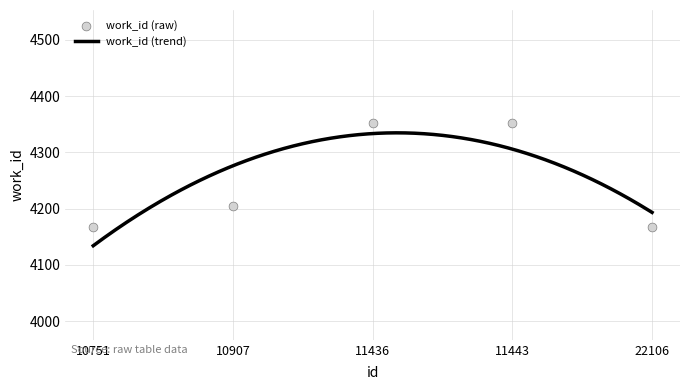

Between 22106 and 10751, which is larger?

22106